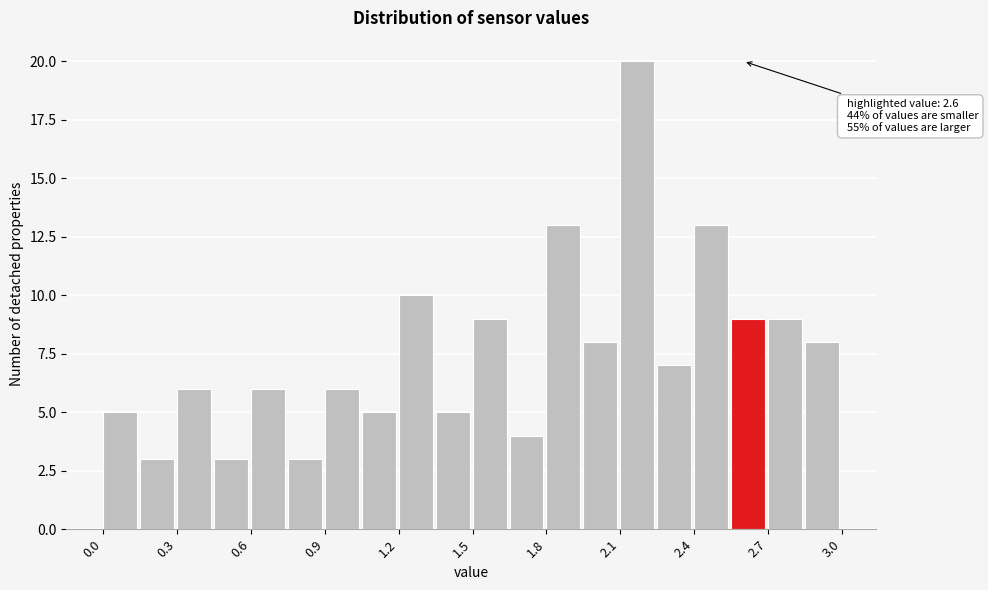

Read against the x-axis, roughly where is the centre of the tallest bar?

2.15